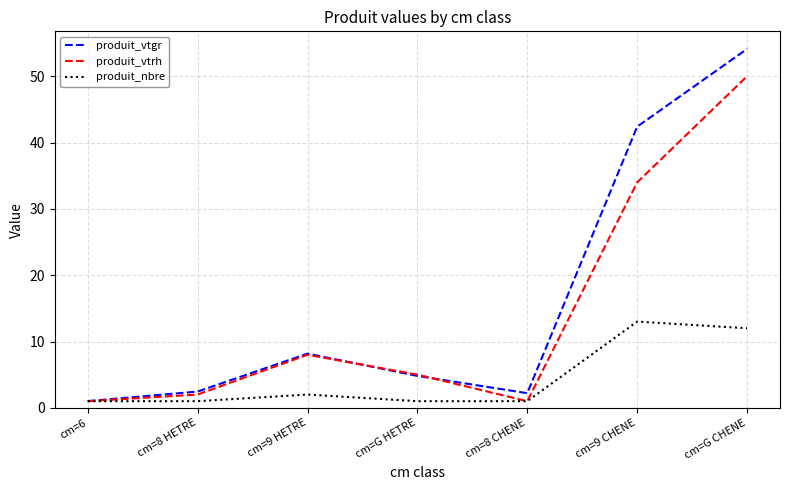

How many categories are shown in the chart?

7